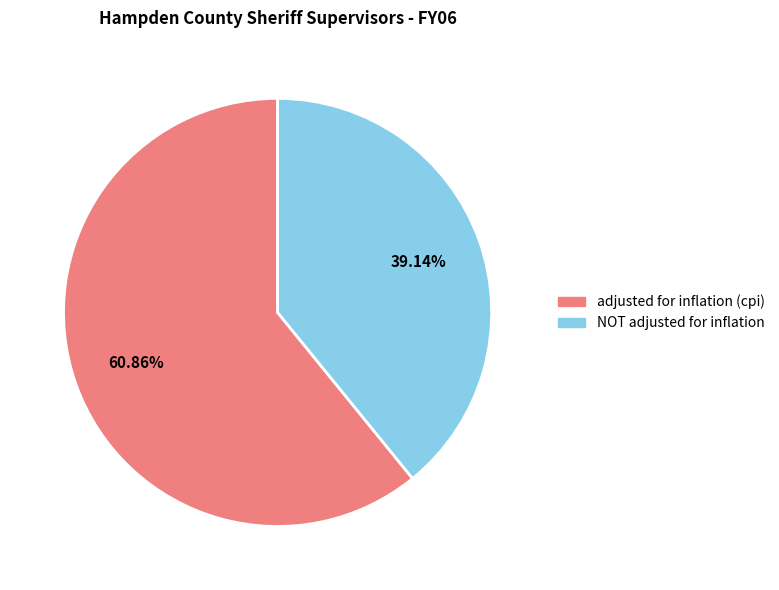

Rank the categories by value from lowest to highest.

NOT adjusted for inflation, adjusted for inflation (cpi)